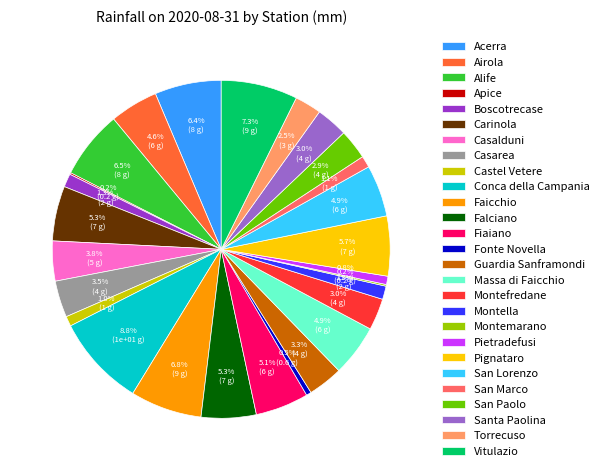

Between Torrecuso and Casarea, which is larger?

Casarea